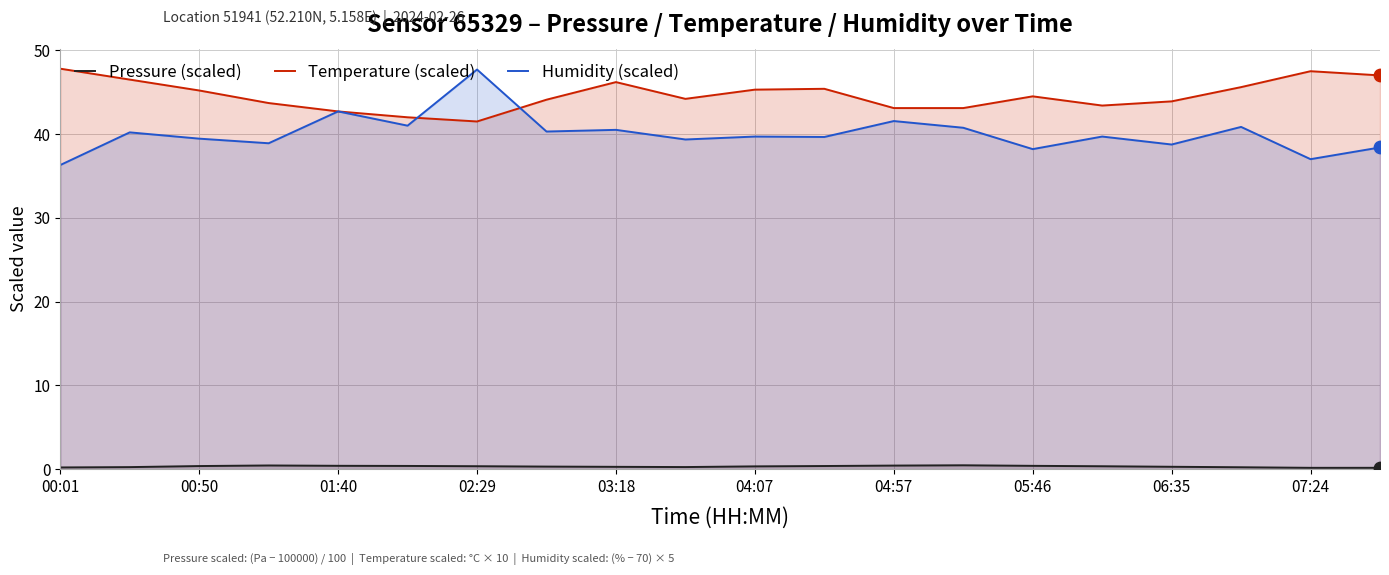

At how many categories does at least one series exceed 34?

20